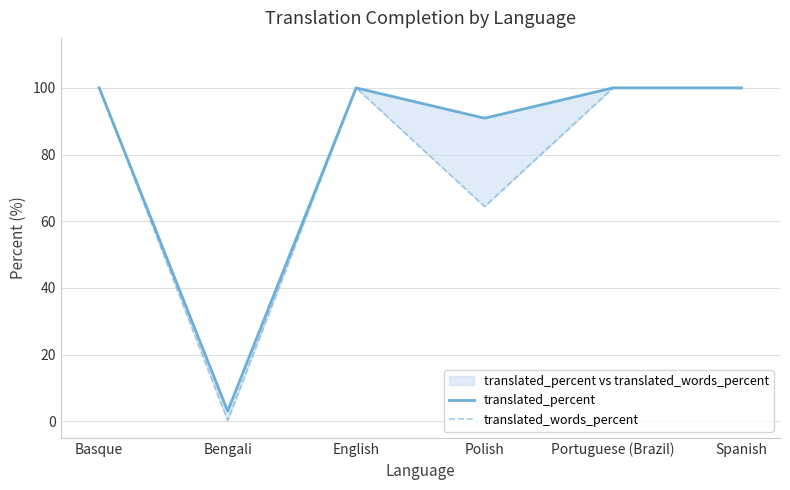

How many lines are shown in the chart?

2